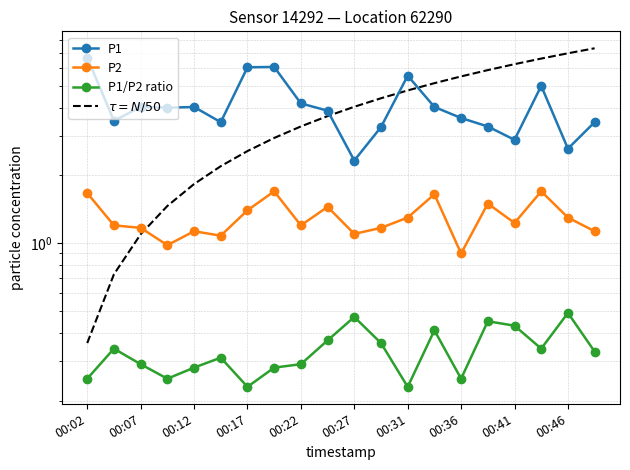

What is the value of the P1/P2 ratio point at the 13th from the left?

0.2